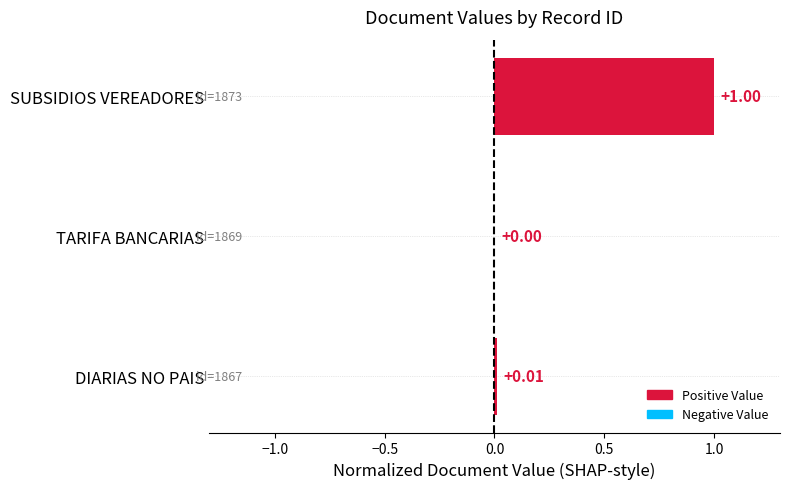

At which label is the value closest to 0?

1869